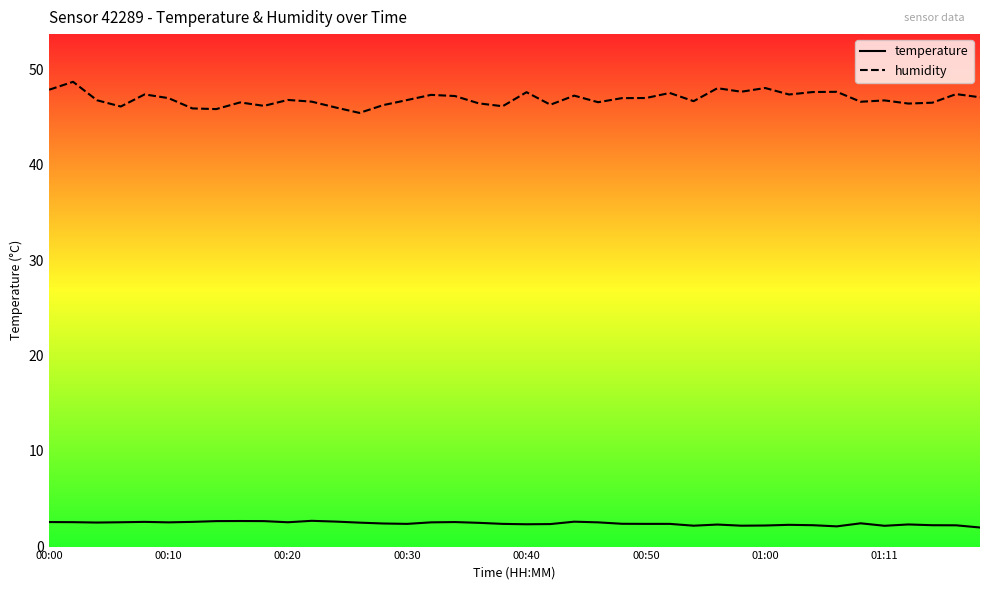

What is the average value of the temperature series?

2.4